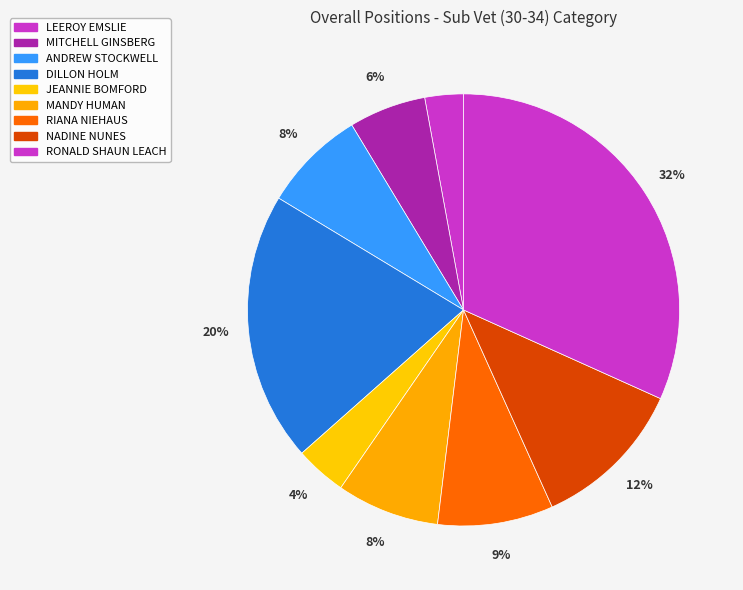

Which category has the biggest portion of the pie?

RONALD SHAUN LEACH